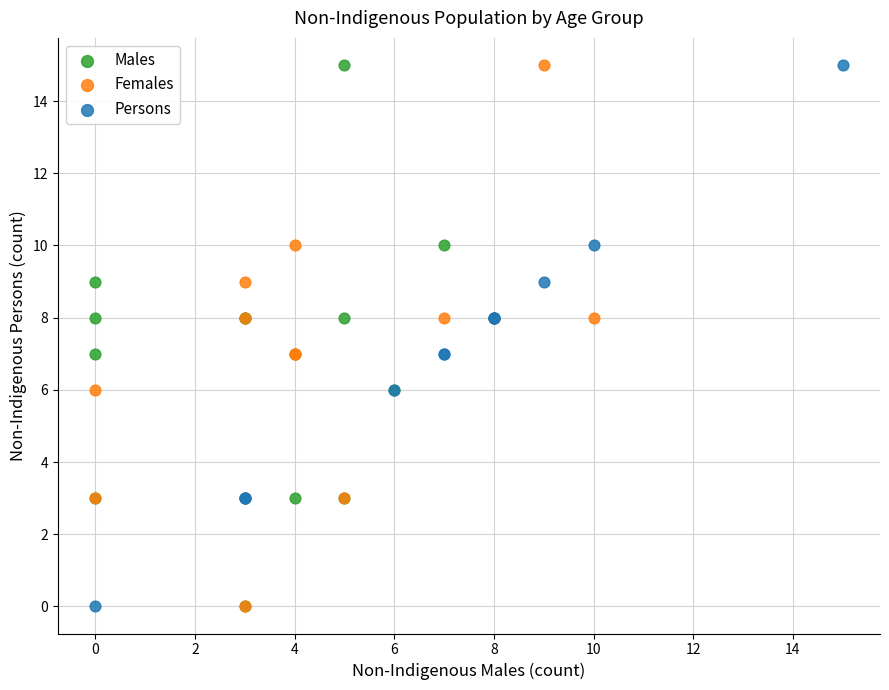

What are all the series names shown in the legend?

Males, Females, Persons